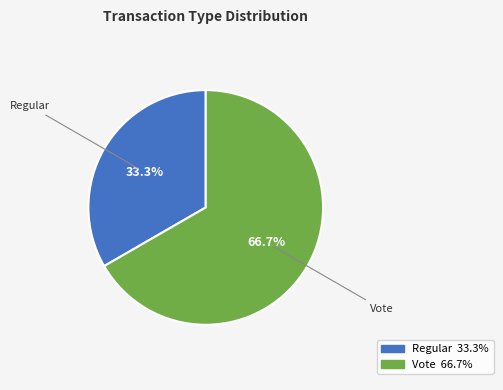

What is the smallest slice in the pie chart?

Regular